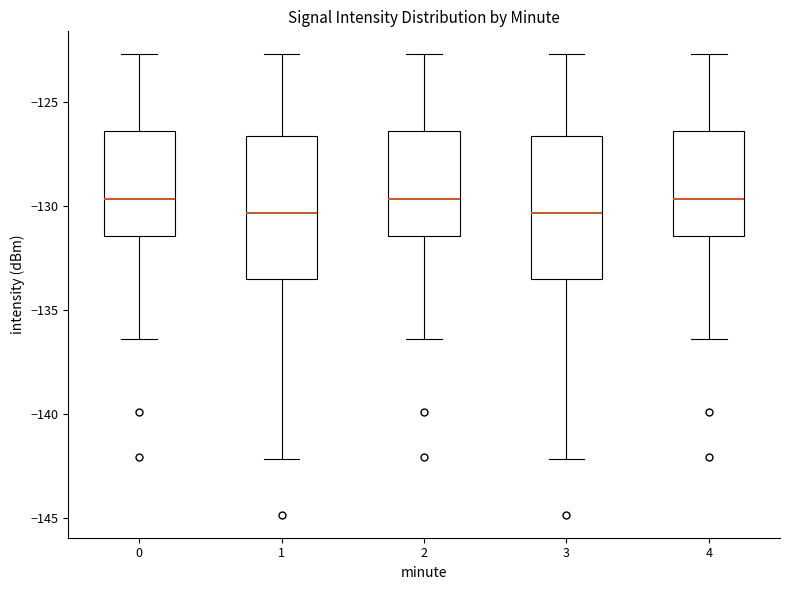

Reading left to right, read every box against the y-axis: the position of its median line, the range the box covers, and the ends of its whiskers. The values are not printed on the chart, so give them approximately, as read against the axis.

0: median -129.5, box -131.5 to -126.5, whiskers -136.5 to -122.5
1: median -130.5, box -133.5 to -126.5, whiskers -142.0 to -122.5
2: median -129.5, box -131.5 to -126.5, whiskers -136.5 to -122.5
3: median -130.5, box -133.5 to -126.5, whiskers -142.0 to -122.5
4: median -129.5, box -131.5 to -126.5, whiskers -136.5 to -122.5